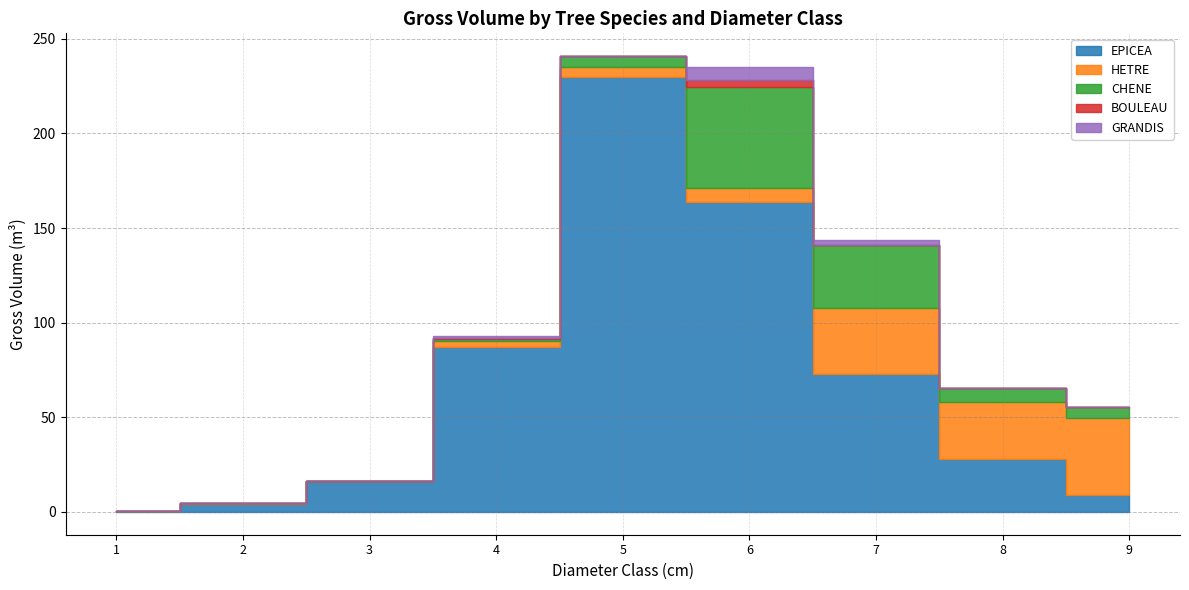

True or false: HETRE and CHENE cross at least once.

True